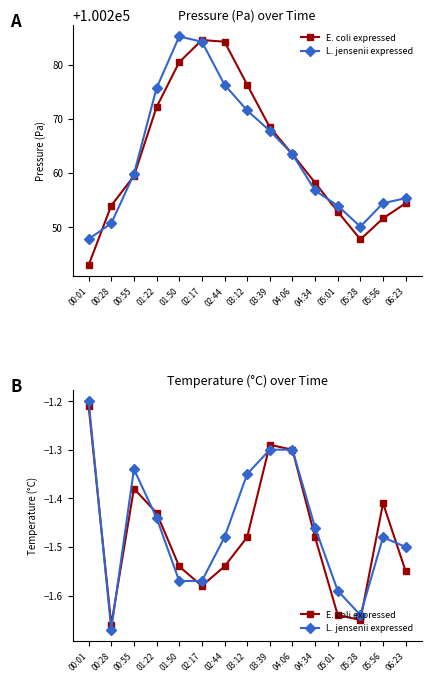

At which category does L. jensenii expressed reach its first local peak?

00:55